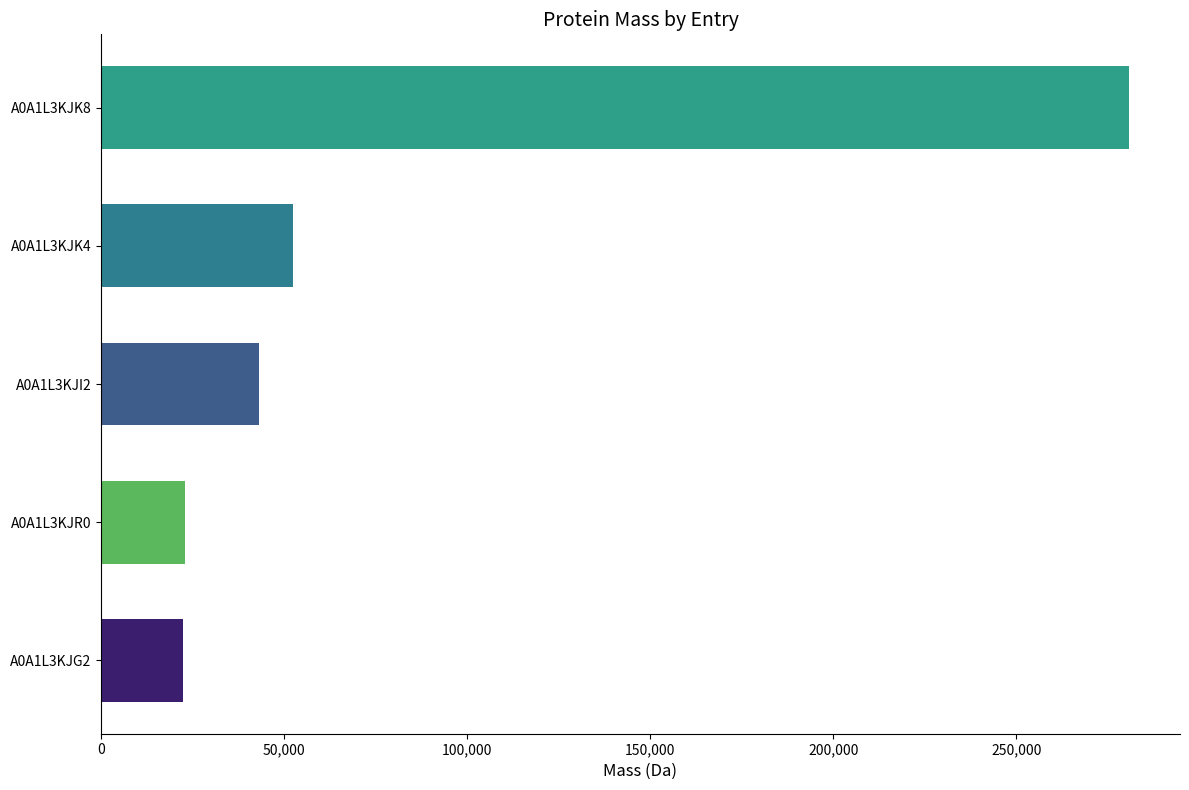

The value at A0A1L3KJI2 is 26560.9. True or false?

False